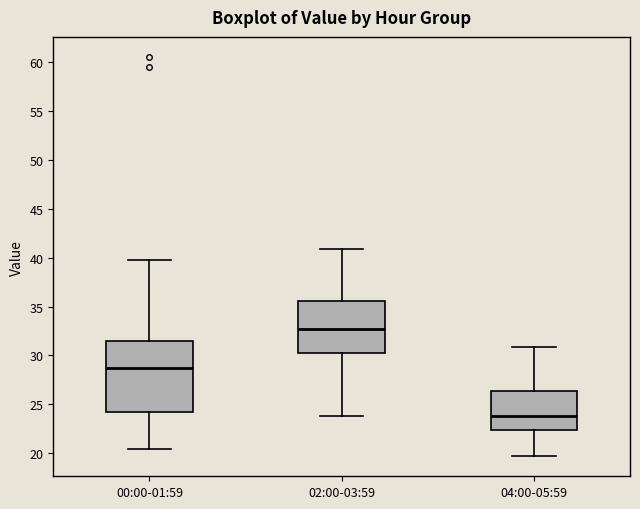

Comparing the boxes themselves (not the whiskers), which one is the tallest?

00:00-01:59